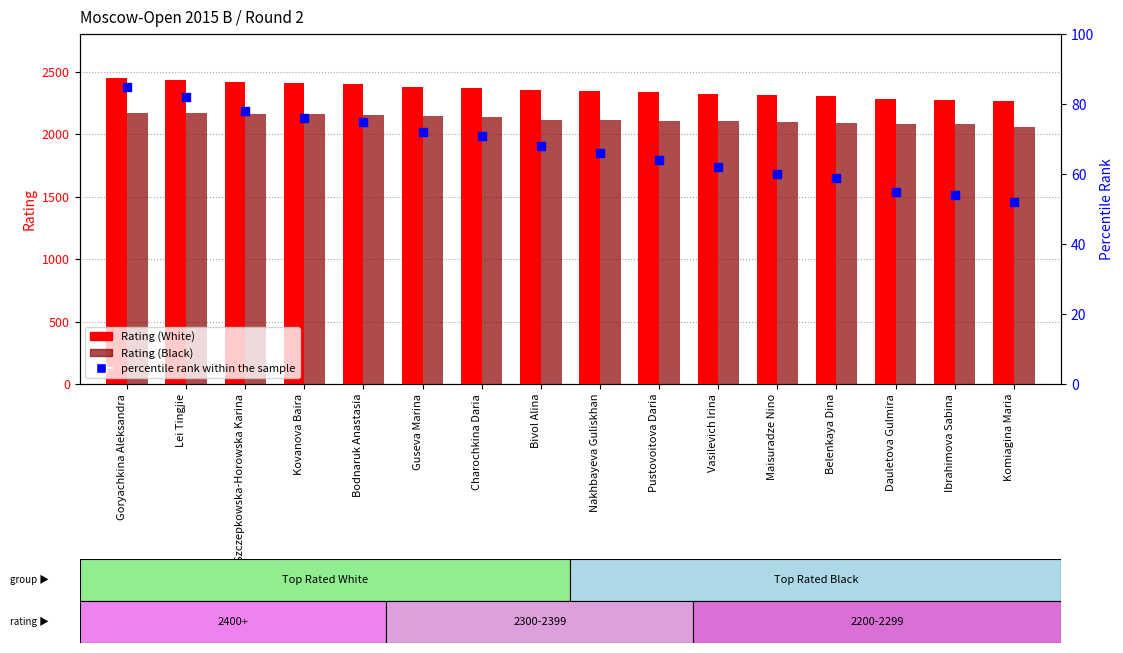

Which series has the largest total across all categories?

Rating (White)